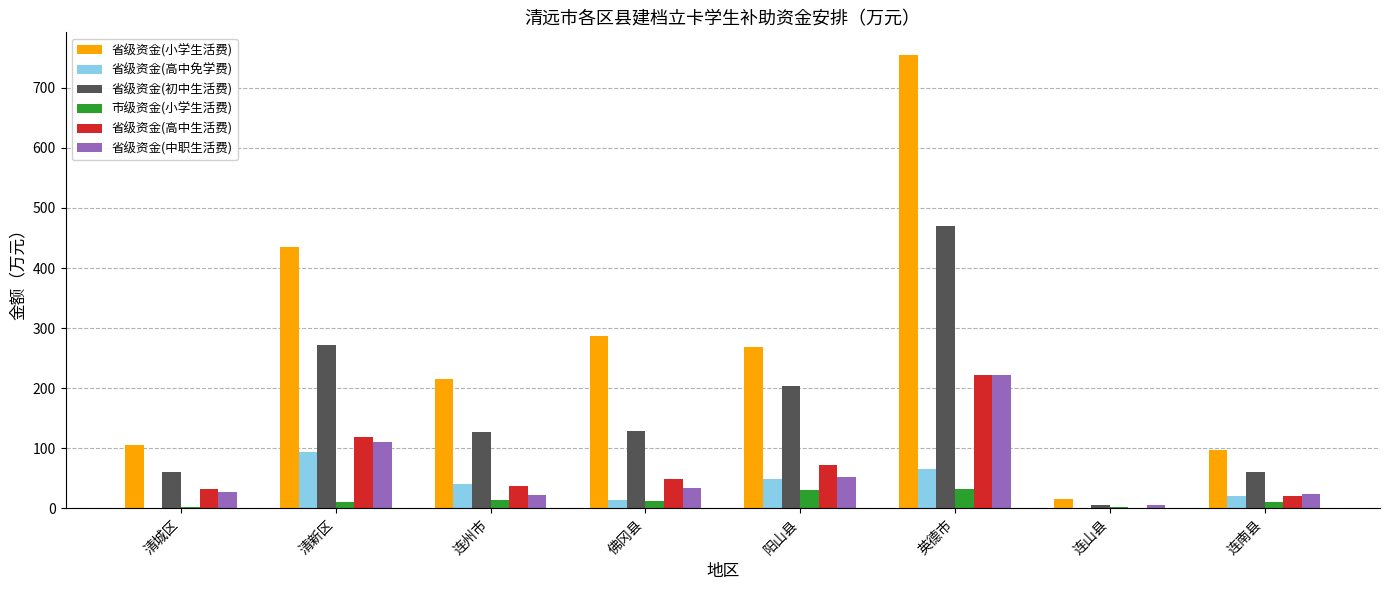

Which series has the largest total across all categories?

省级资金(小学生活费)